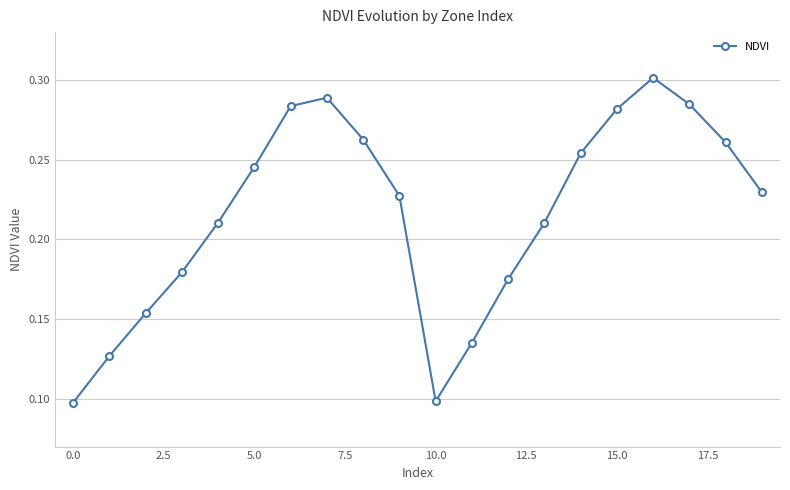

How many interior local peaks (higher than both neighbors) does the data have?

2